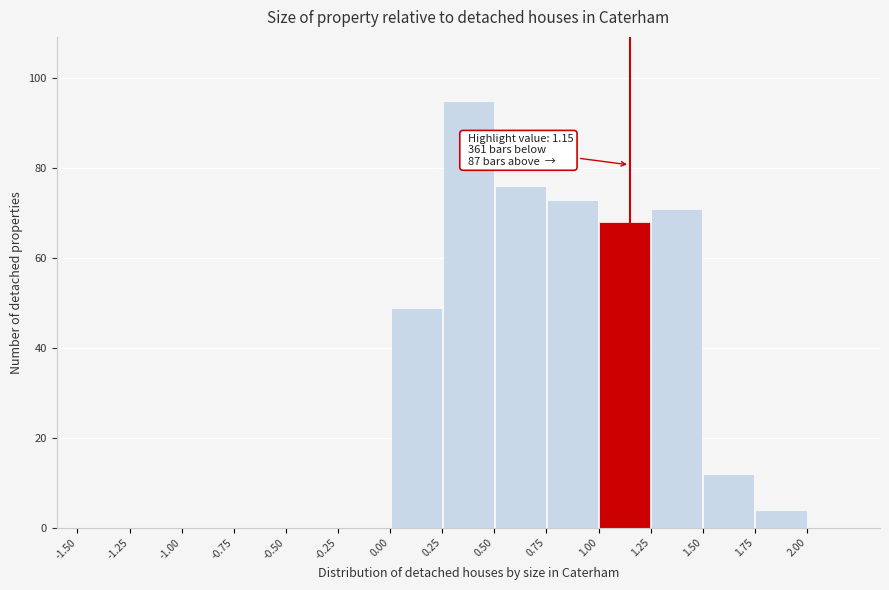

Which range on the x-axis has the tallest bar?

0.25 to 0.50